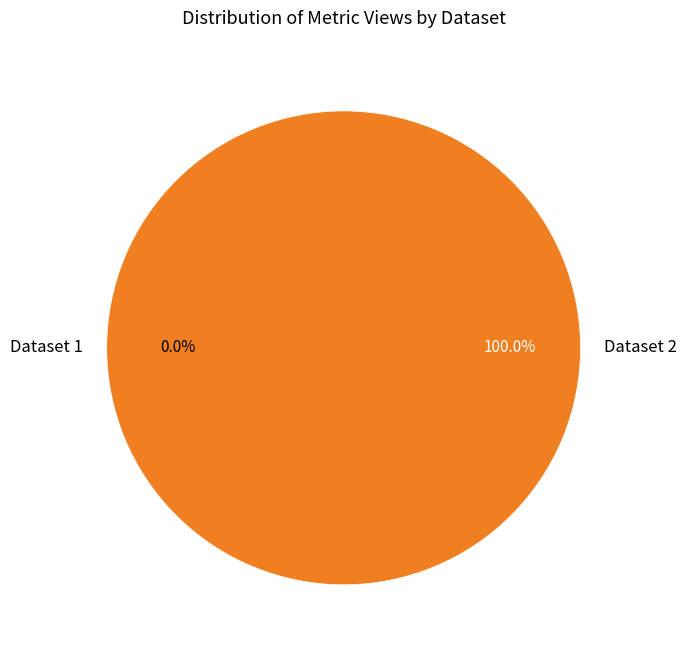

True or false: 5e4629b0454ae32059478218 accounts for 86% of the total.

False